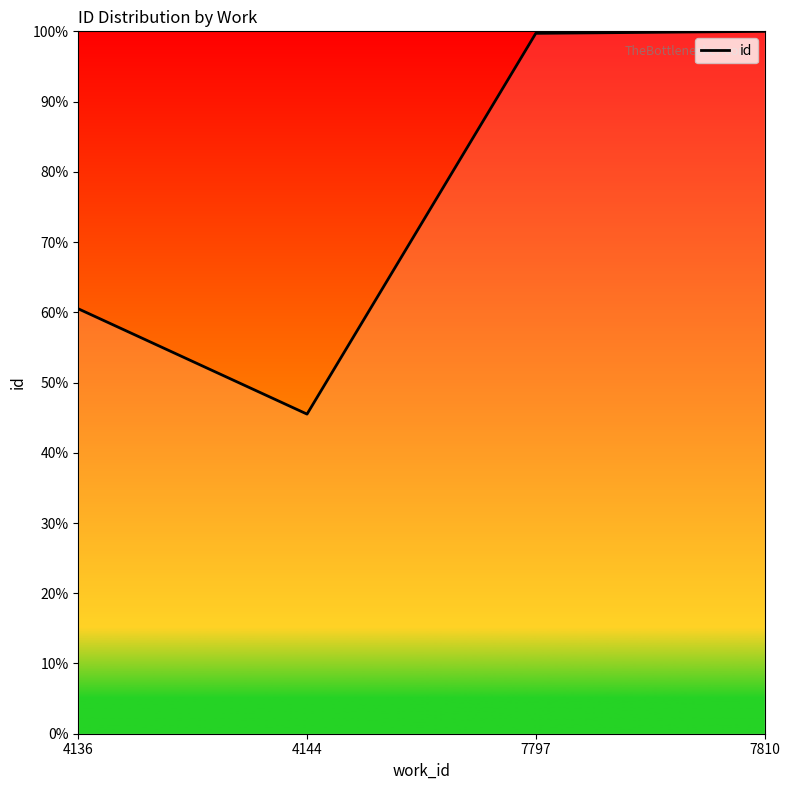

True or false: there are more than 2 points higher than both neighbors.

False